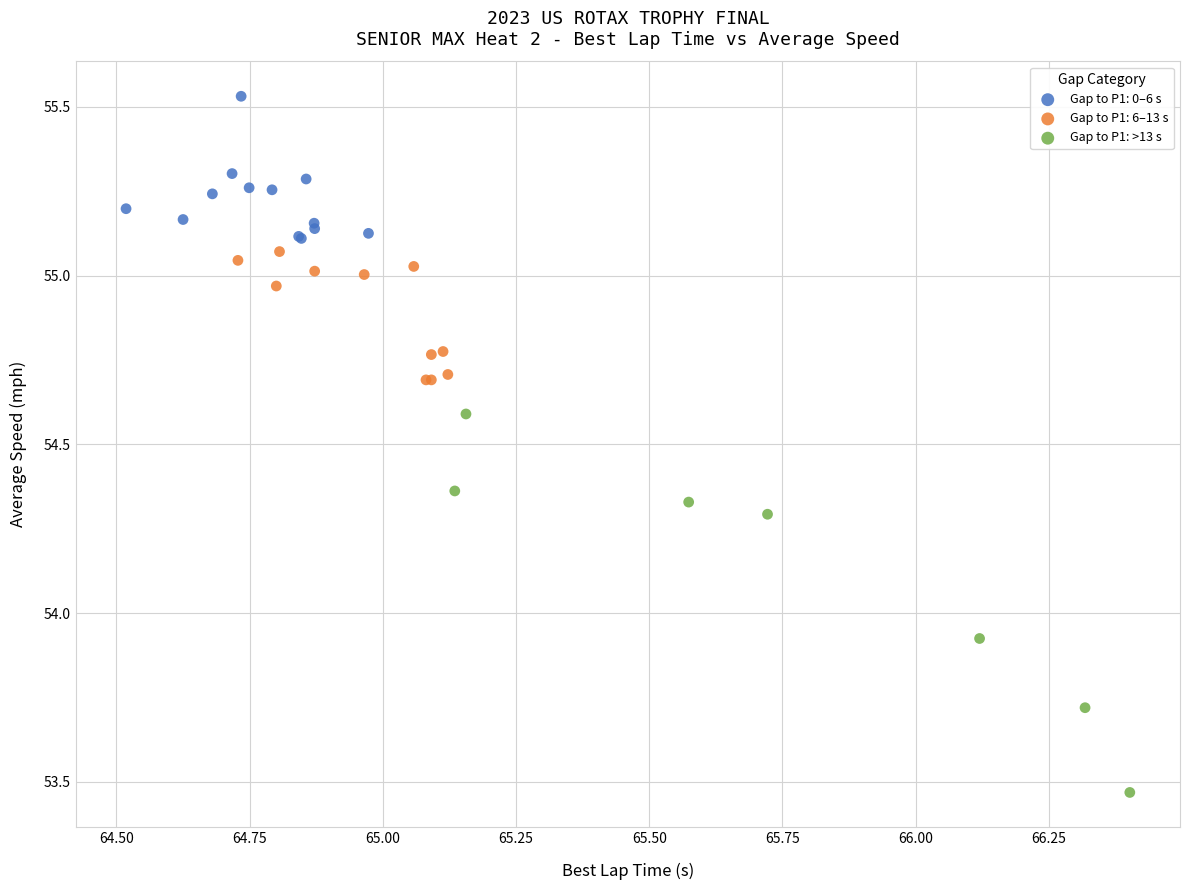

Which series reaches the maximum Y coordinate?

Gap to P1: 0–6 s